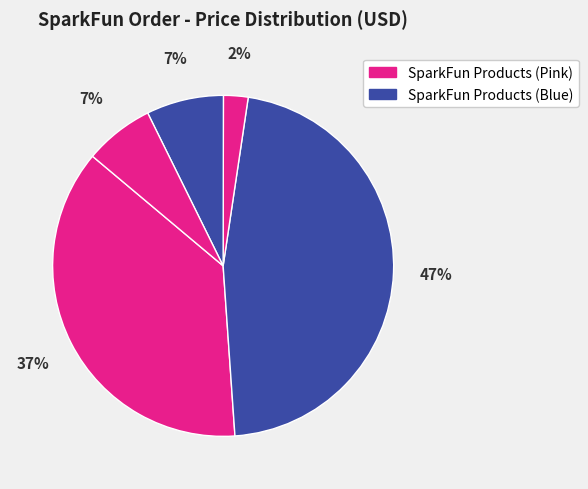

Count the number of slices in the pie.

5